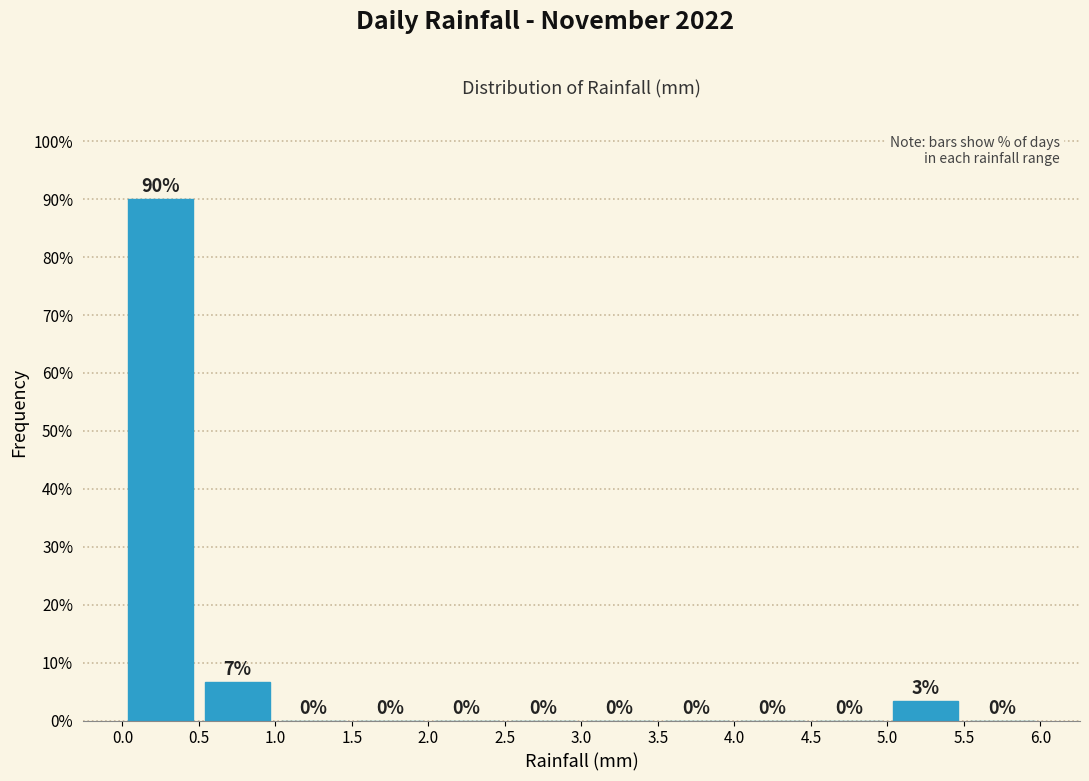

Which range on the x-axis has the tallest bar?

0.0 to 0.5